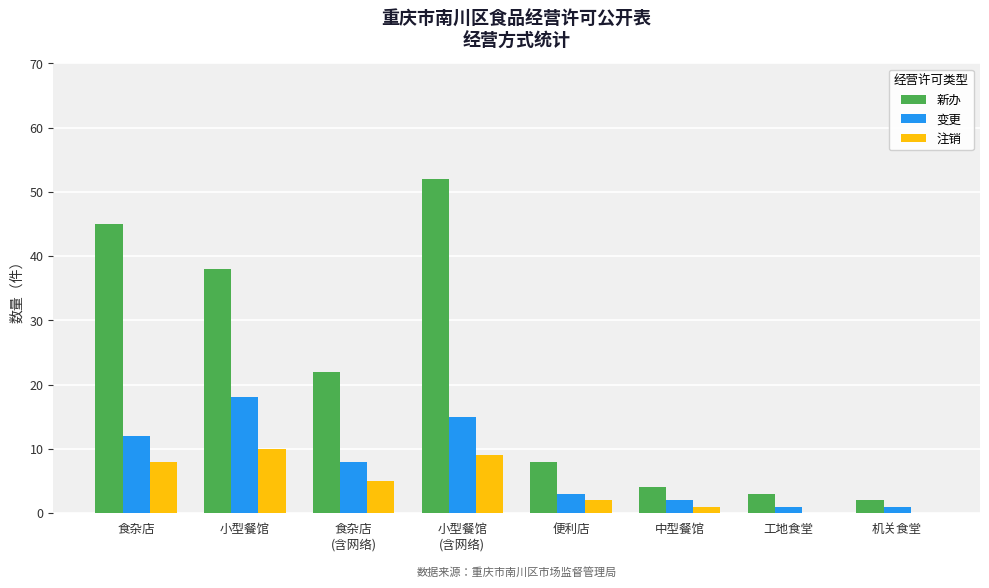

How many distinct data groups are displayed?

3